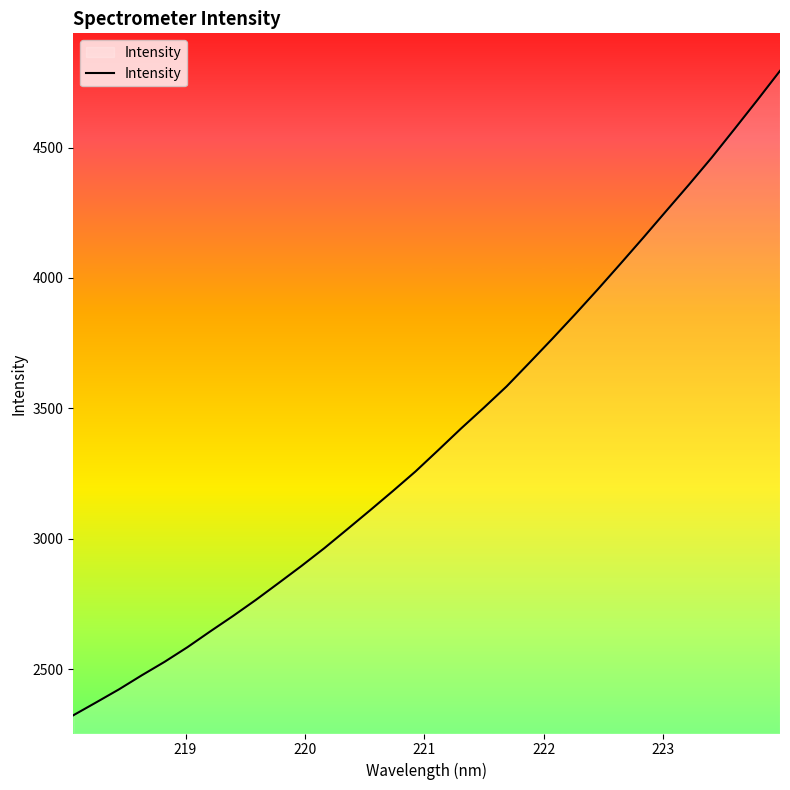

What is the difference between the maximum and second lowest values?

2420.6